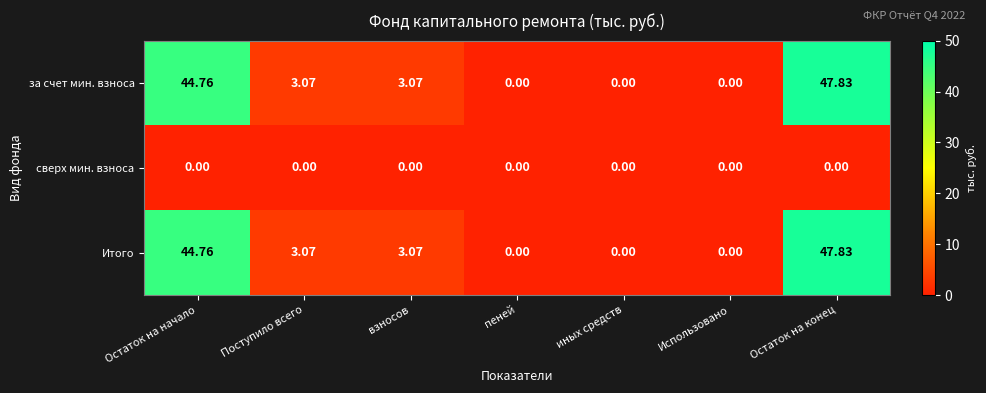

Where does the Итого series first go above 3?

Остаток на начало